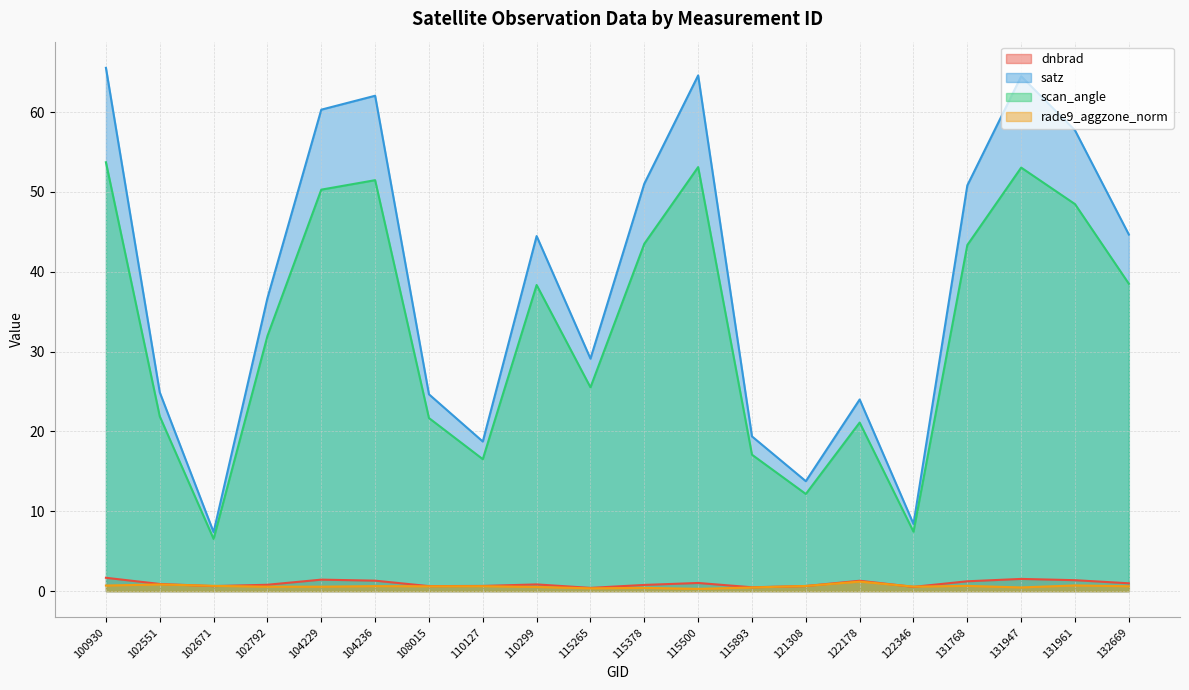

Which series has the largest range (max minus min)?

satz